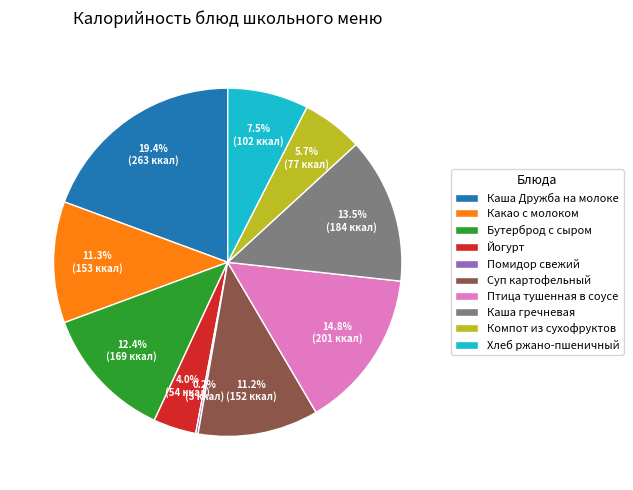

What percentage is NOT represented by Хлеб ржано-пшеничный?

92.5%